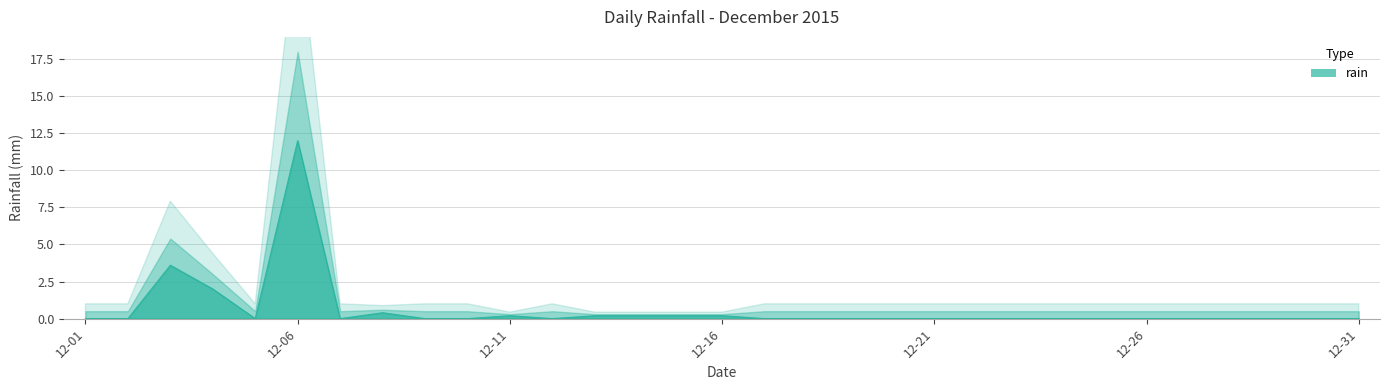

At which category does the data reach its first local peak?

2015-12-03